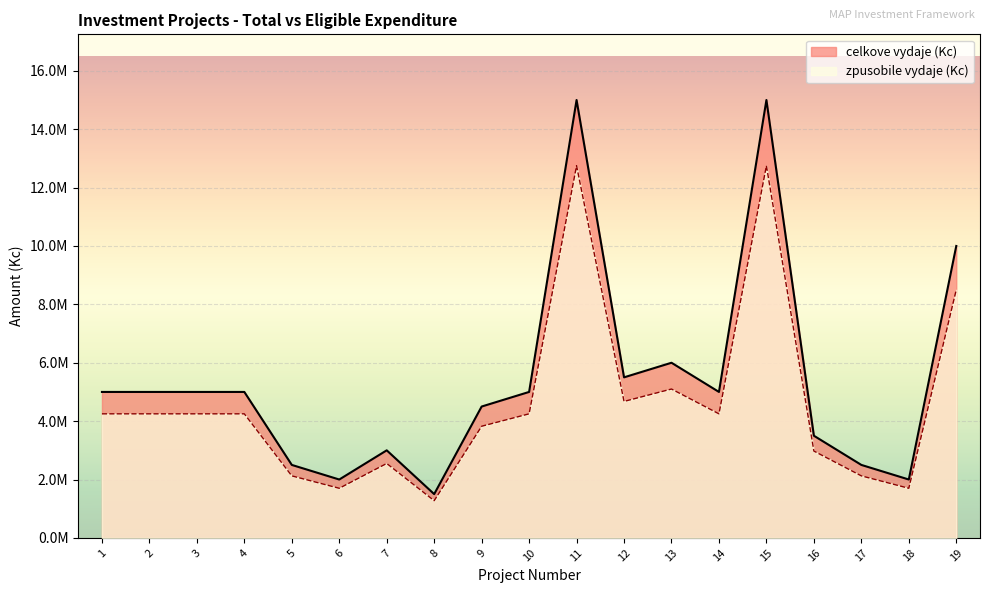

Which label corresponds to the largest value in the chart?

11